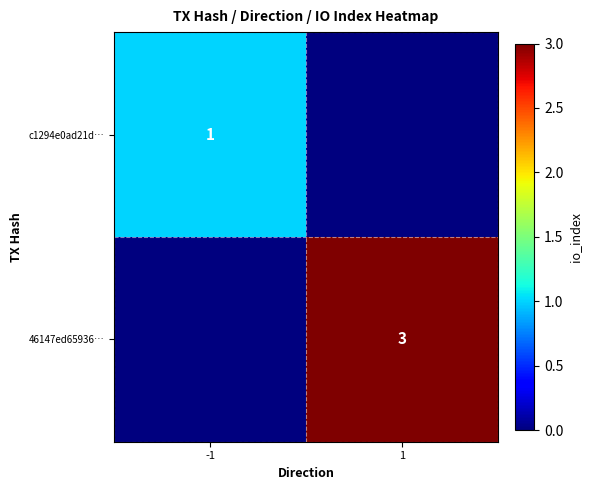

What is the approximate value of 46147ed65936… at 1?

3